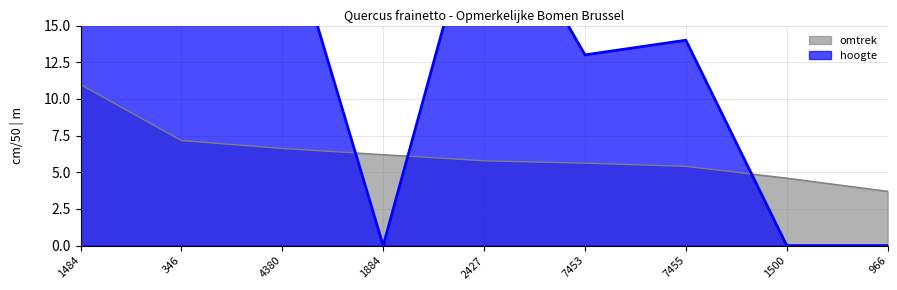

What is the value of the omtrek point at the 3rd from the left?

6.6